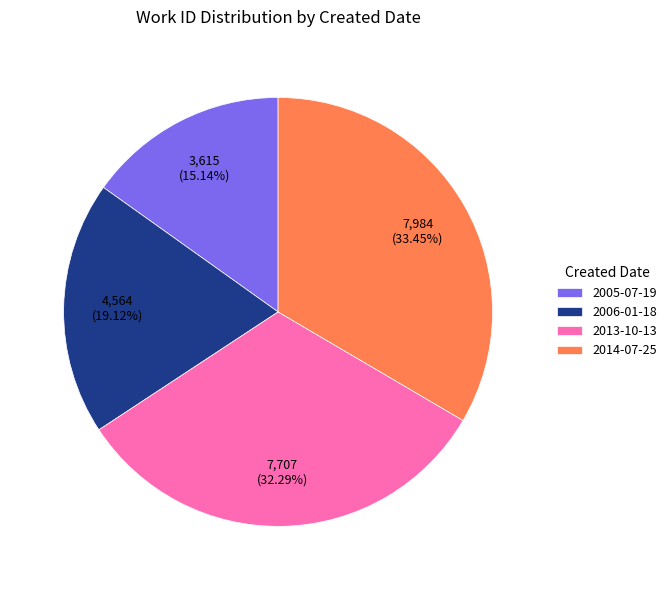

To the nearest percent, what is the combined percentage of 2013-10-13 and 2005-07-19?

47%